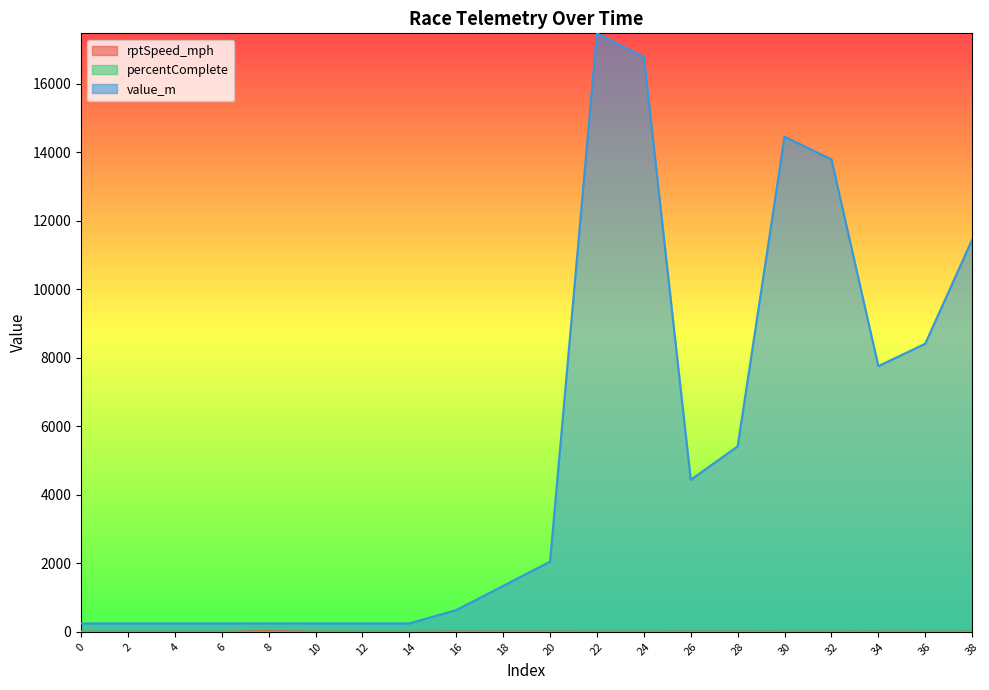

What is the total value across all series at 2?

244.8